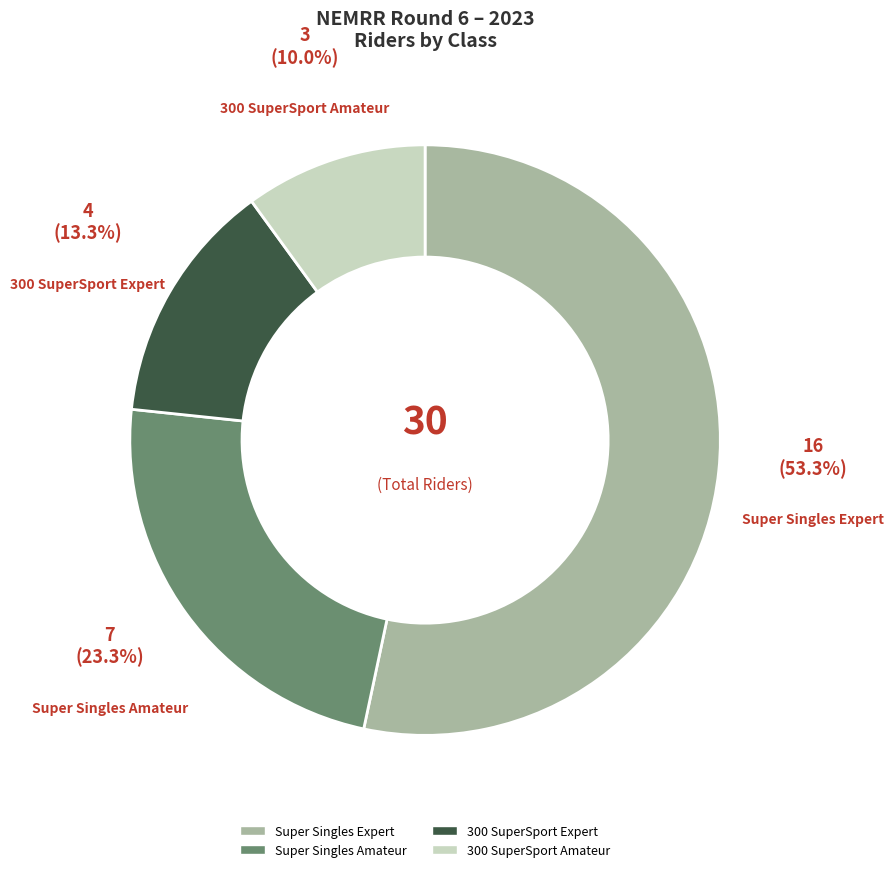

To the nearest percent, what is the average slice percentage?

25%